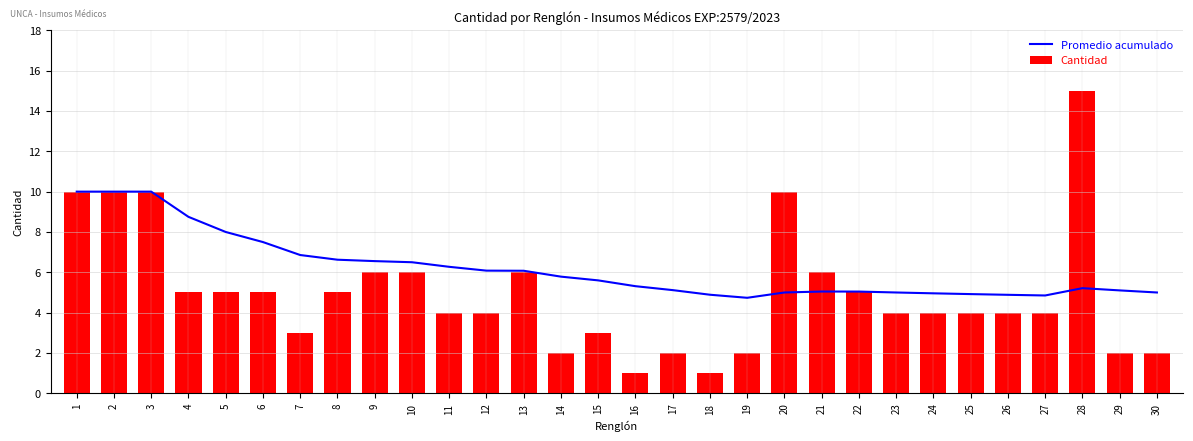

What is the highest value of the Promedio acumulado series?

10.0